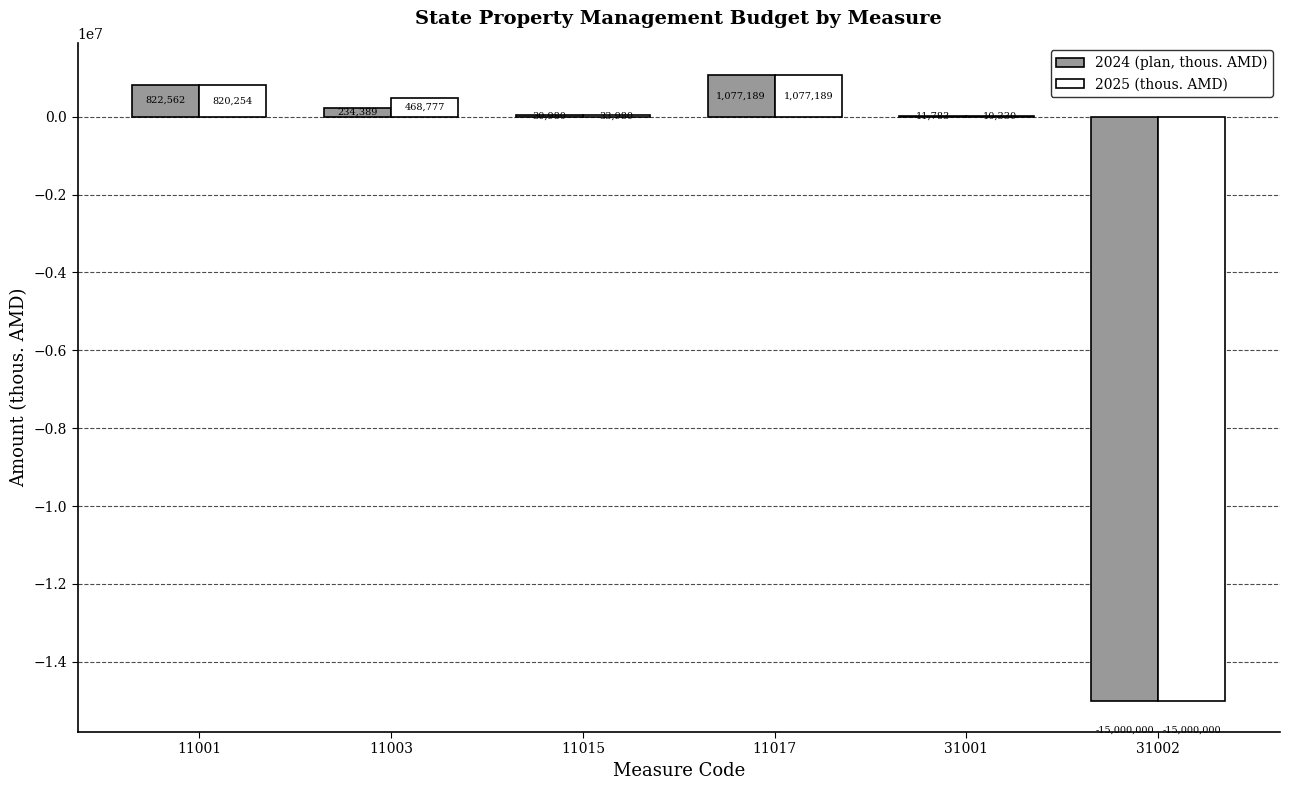

What is the approximate value of 2025 (thous. AMD) at 31001?

10330.0